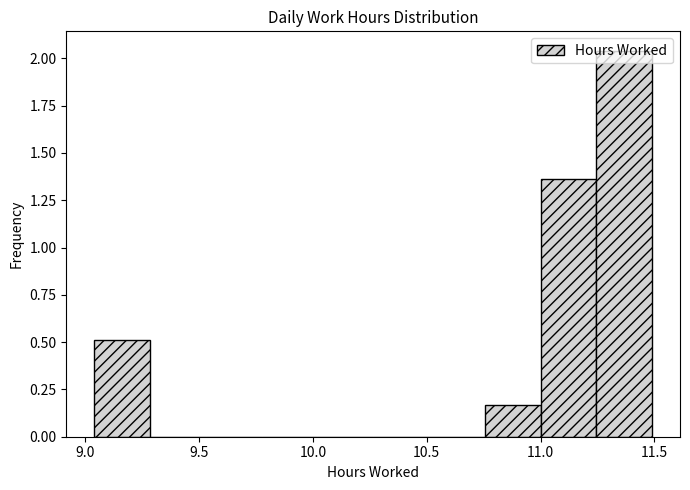

Over which range of the x-axis is the bar tallest?

11.245 to 11.490